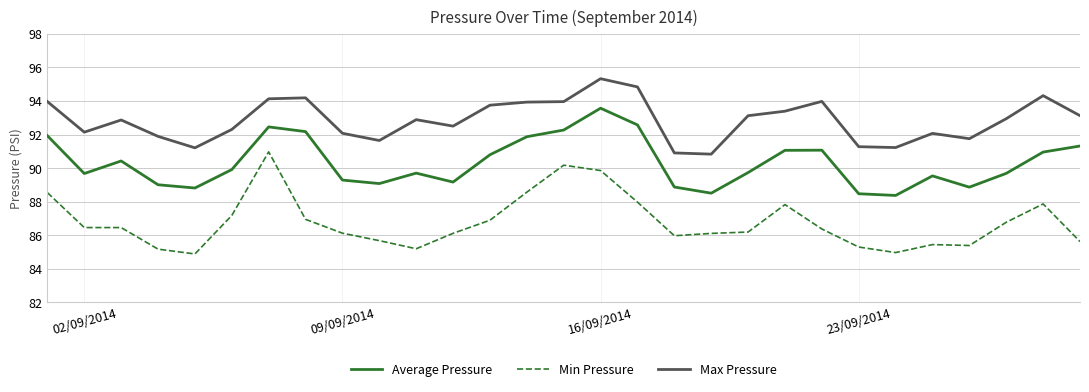

List the series in order of their overall mean, lowest first.

Min Pressure, Average Pressure, Max Pressure